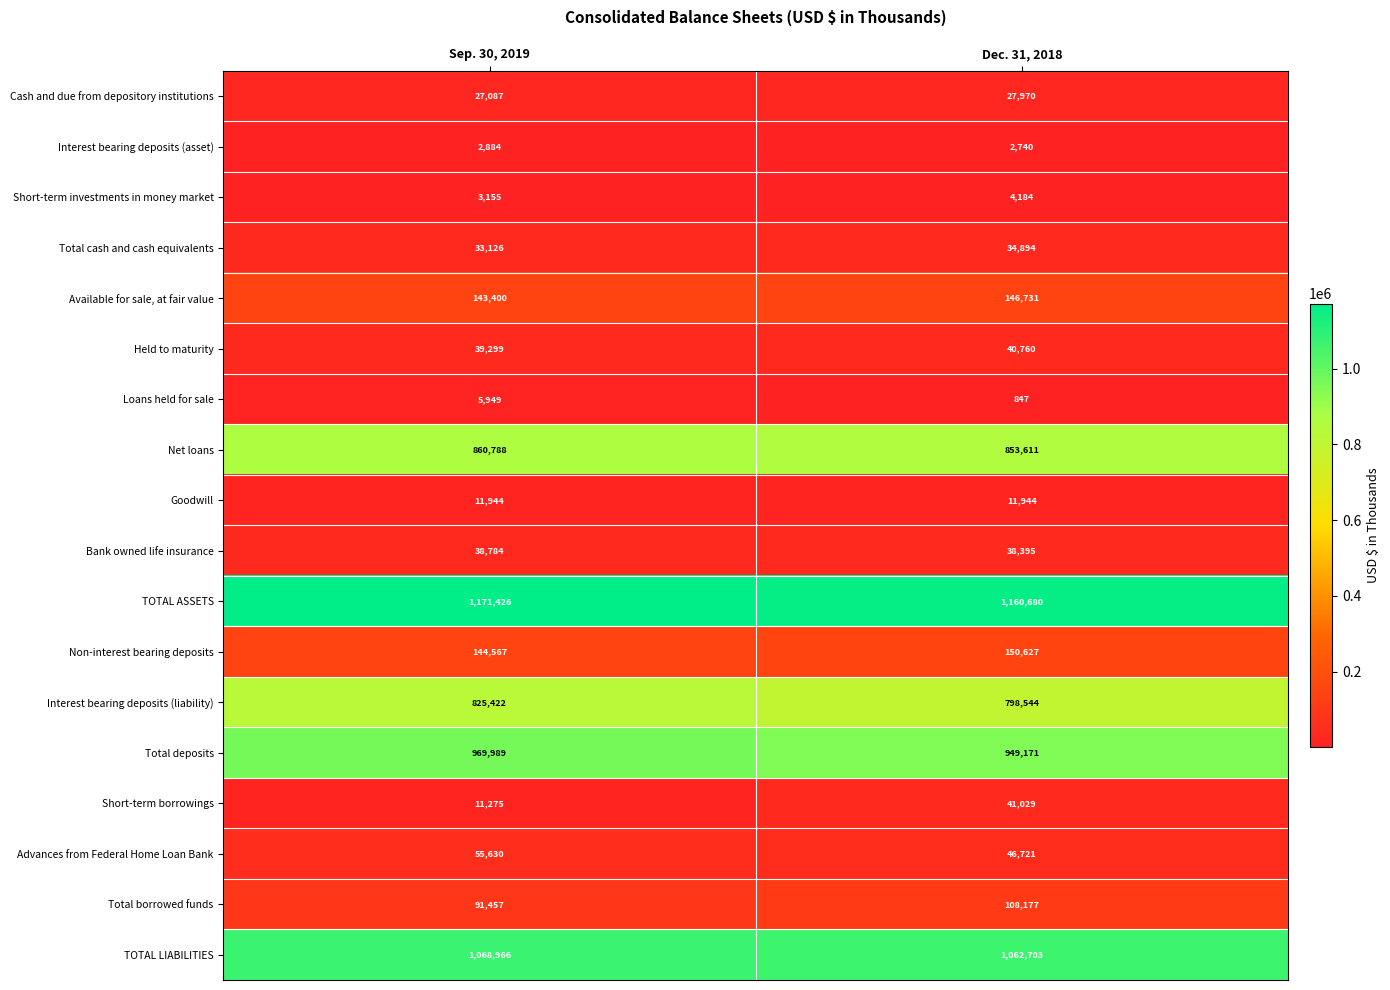

Between Sep. 30, 2019 and Dec. 31, 2018, which series saw the biggest shift?

Short-term borrowings